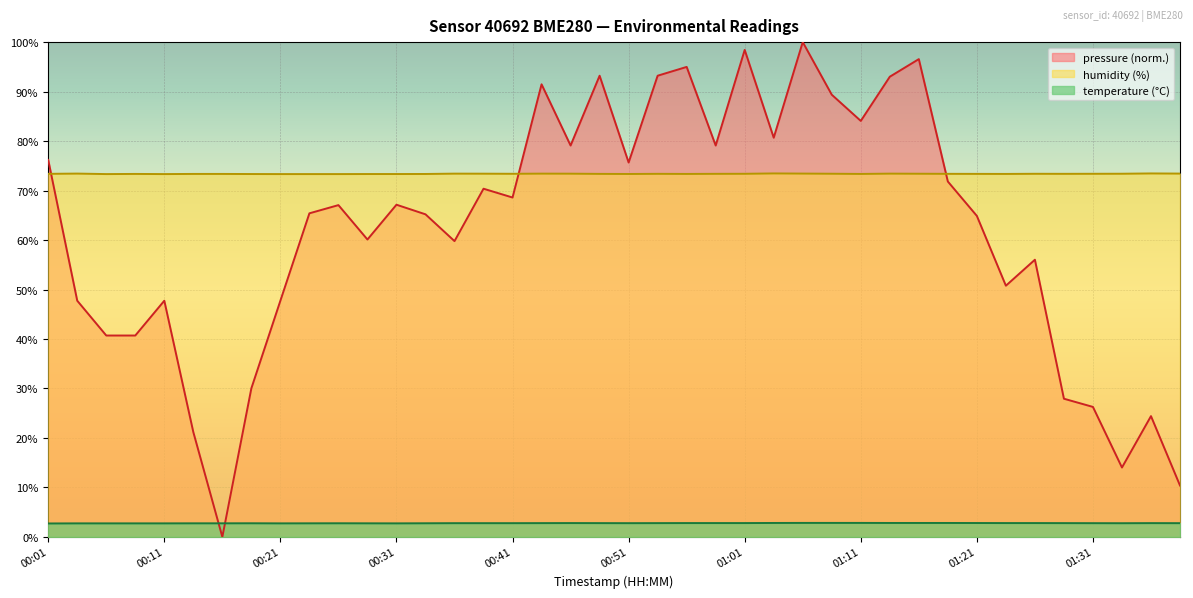

True or false: temperature and humidity cross at least once.

False